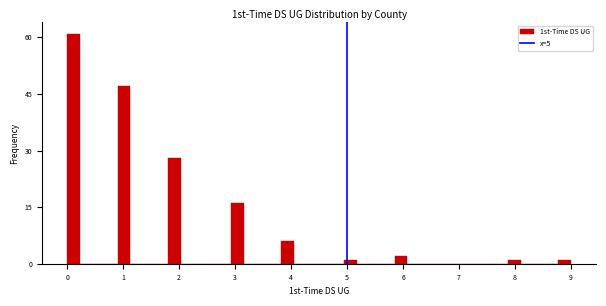

Read against the x-axis, roughly where is the centre of the tallest bar?

0.1